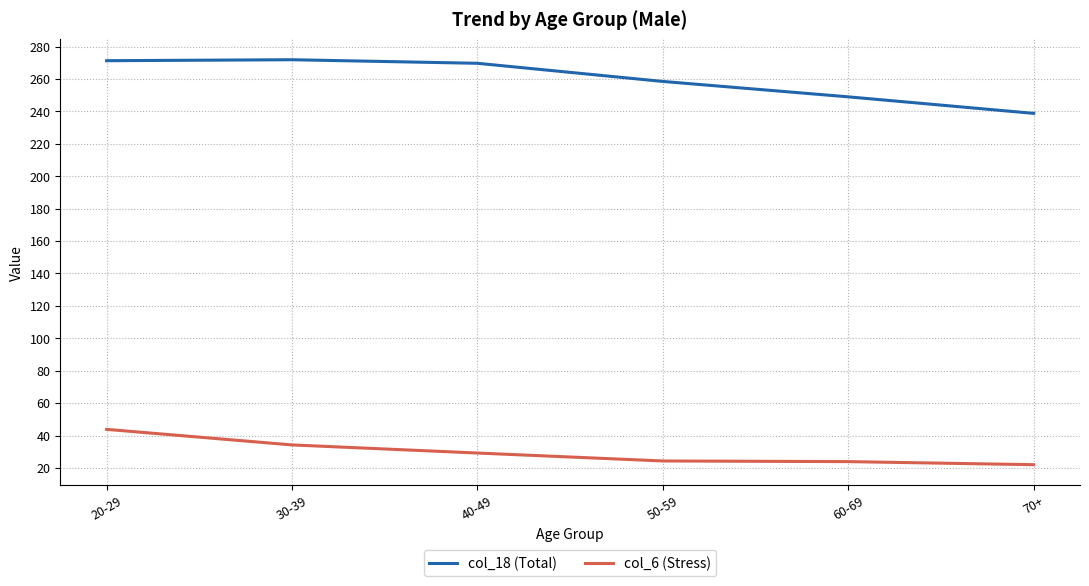

Does the chart display data point markers on the line(s)?

No